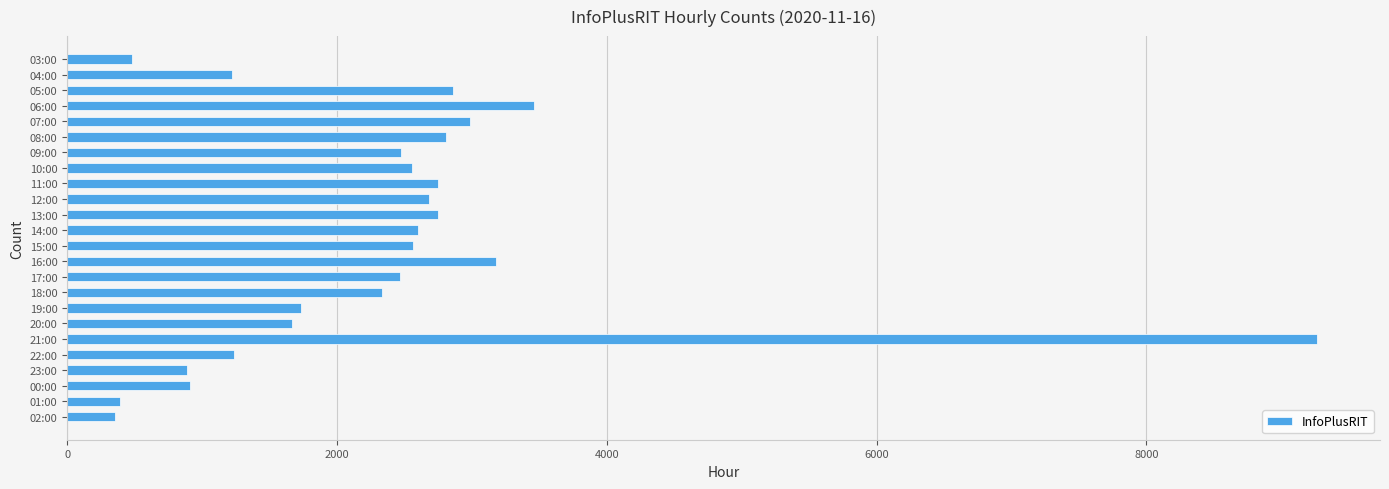

What is the average value?

2360